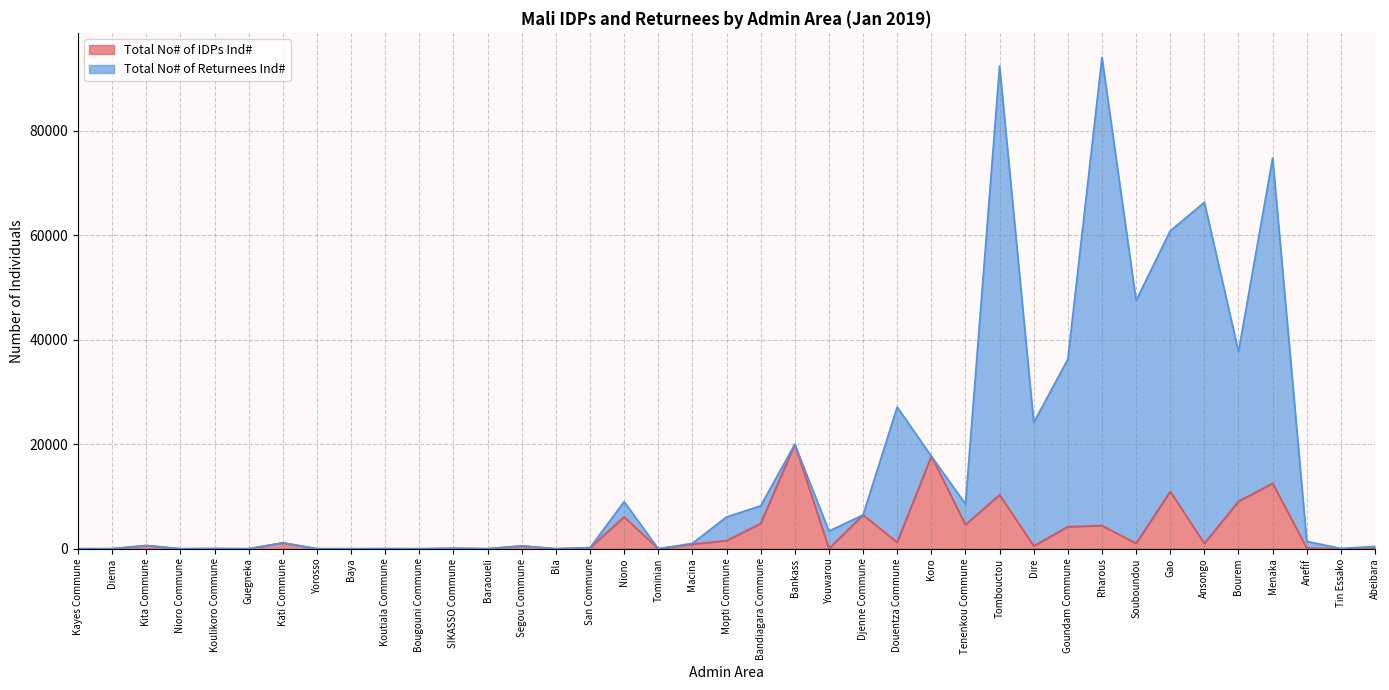

True or false: Total No# of IDPs Ind# has more than 1 interior local peaks.

True